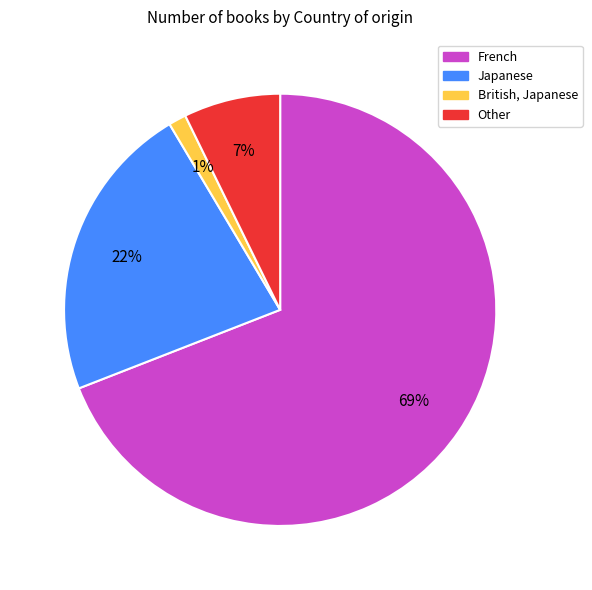

Is the sum of Japanese and Other greater than half?

No